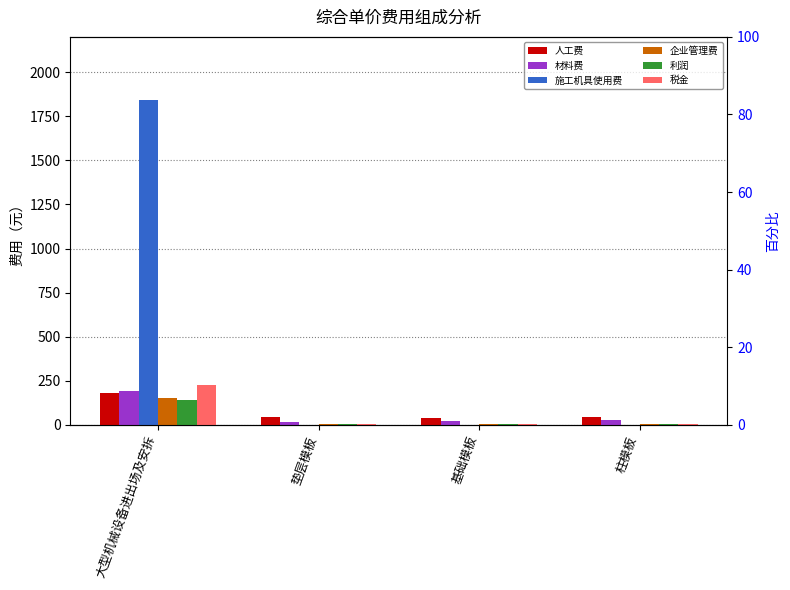

Rank the series at 基础模板 from highest to lowest value.

人工费, 材料费, 税金, 企业管理费, 利润, 施工机具使用费